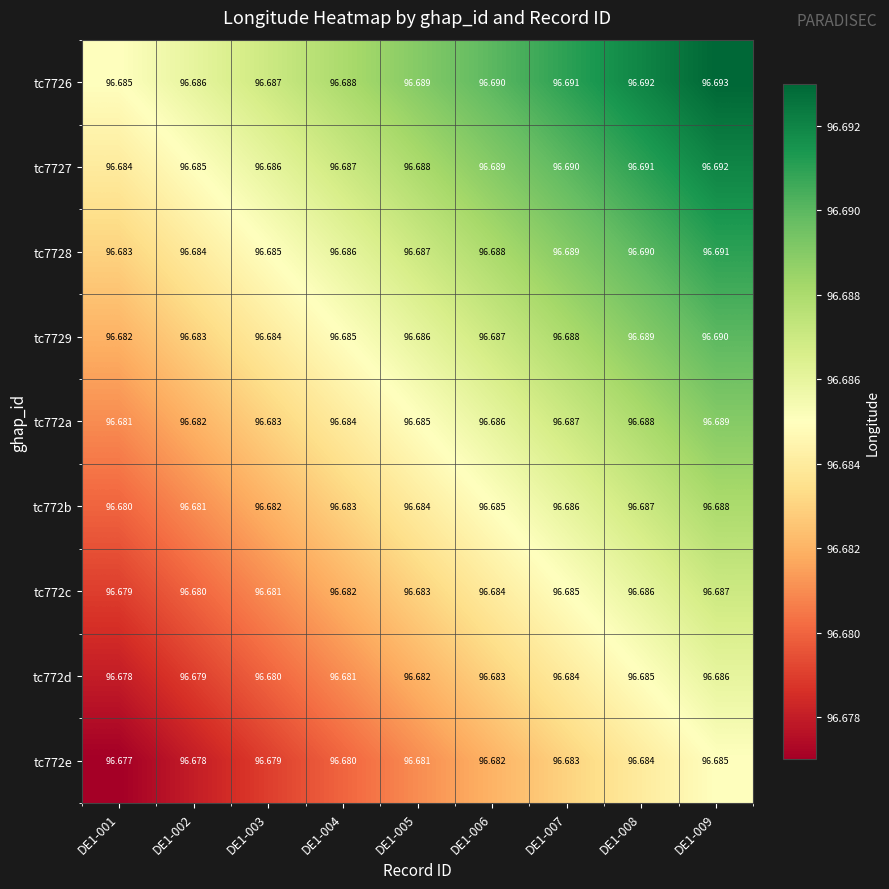

List the series in order of their peak value, lowest first.

tc772e, tc772d, tc772c, tc772b, tc772a, tc7729, tc7728, tc7727, tc7726